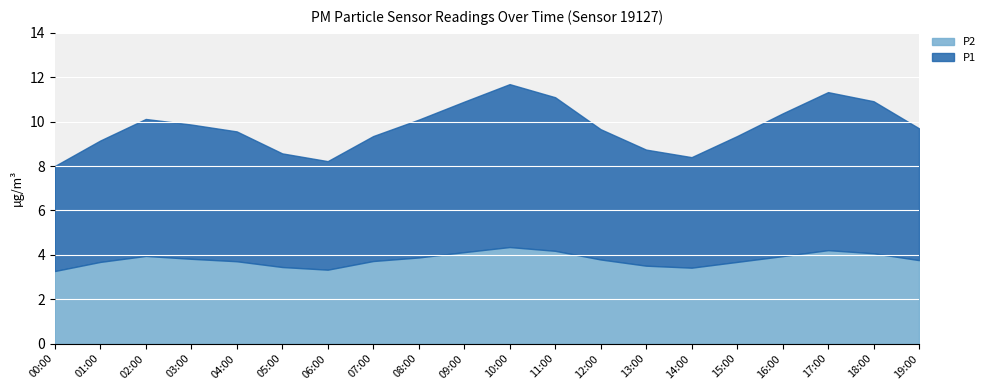

Count the number of data series in this chart.

2